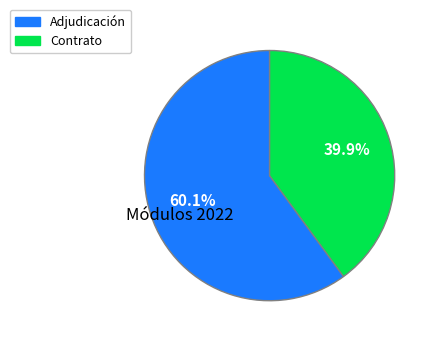

Which slice is the smallest?

Contrato